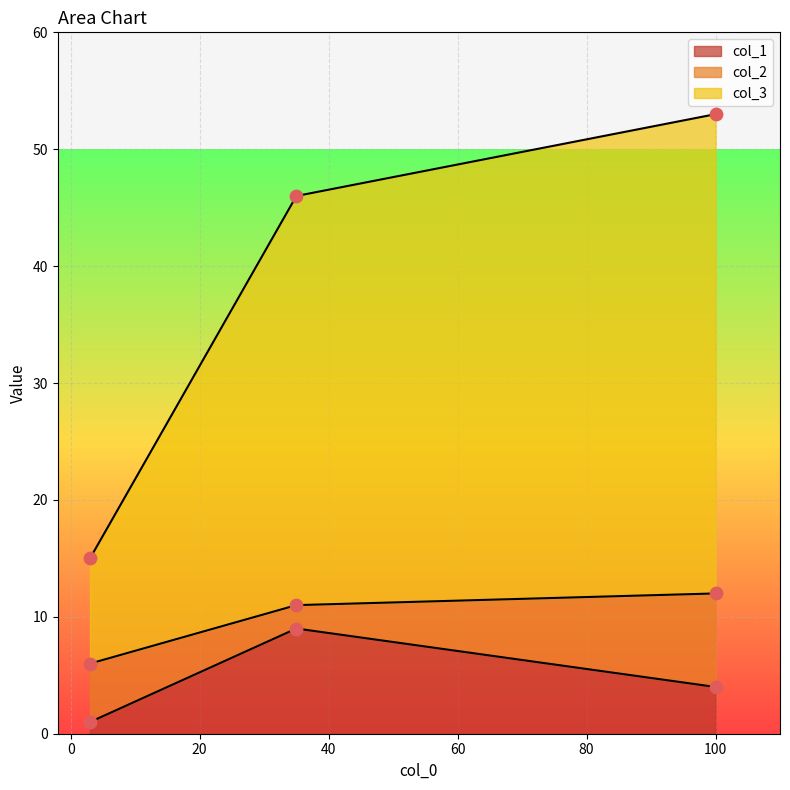

Which series has the largest Y range (max minus min)?

col_3